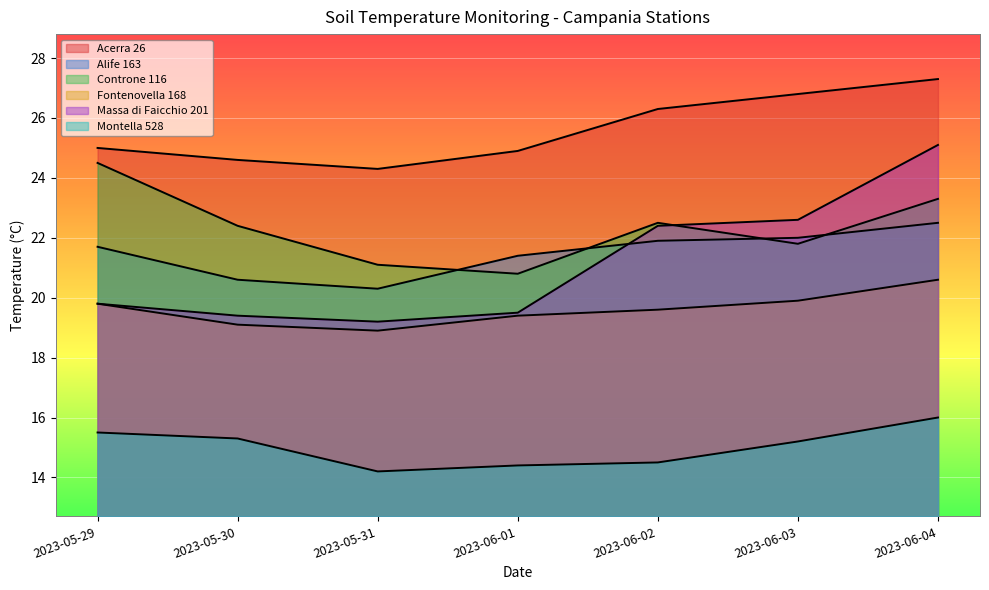

At which category is the sum across all series the highest?

2023-06-04